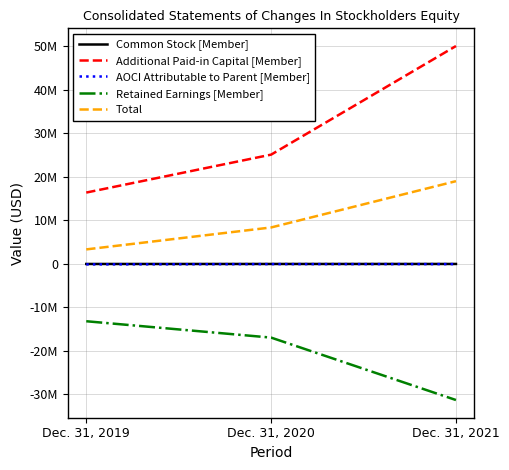

What is the value of the Total point at the 3rd from the left?

19038434